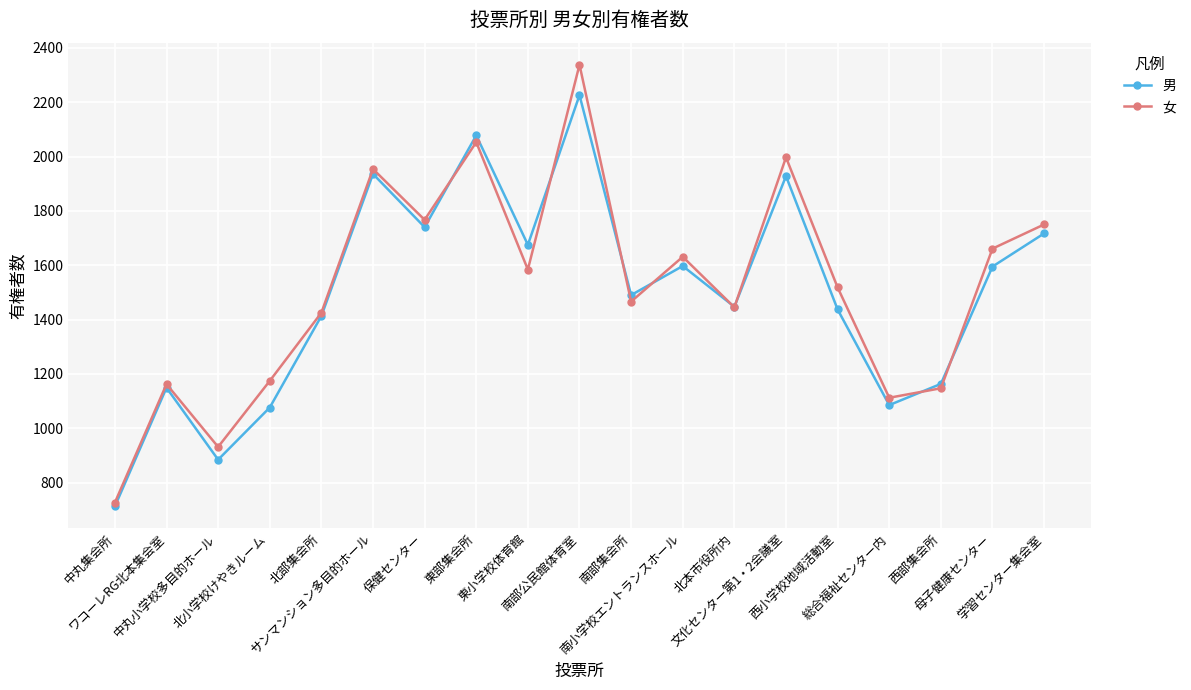

What are all the series names shown in the legend?

男, 女